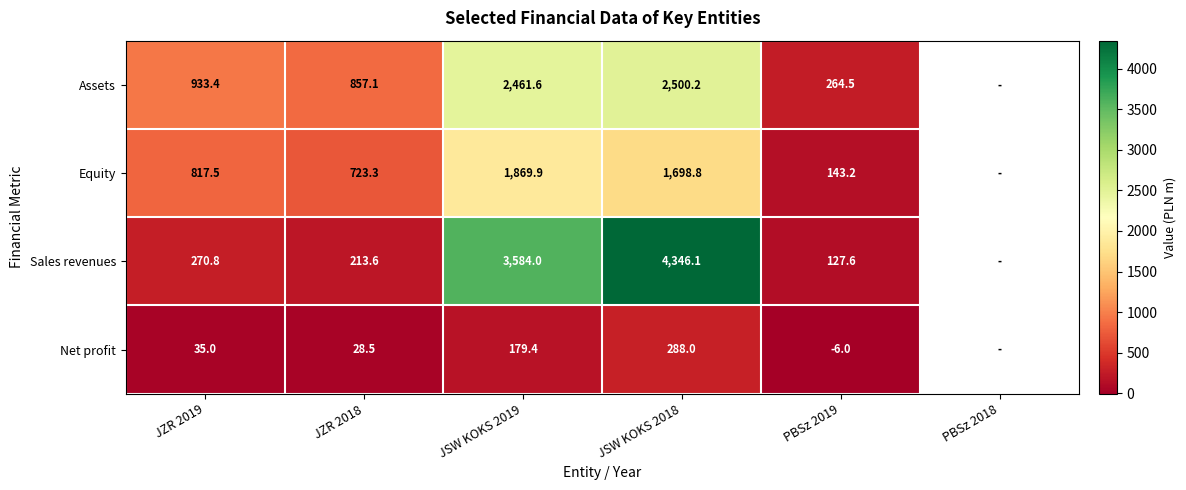

What is the spread (max minus min) of values at JSW KOKS 2019?

3404.6